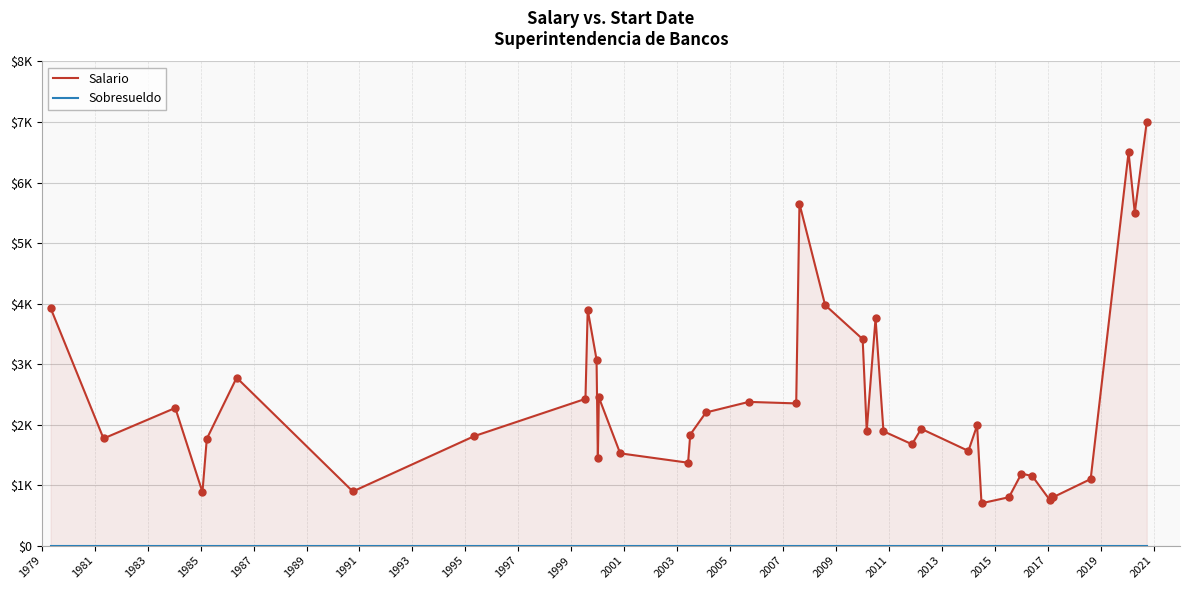

At how many categories does at least one series exceed 5080?

4